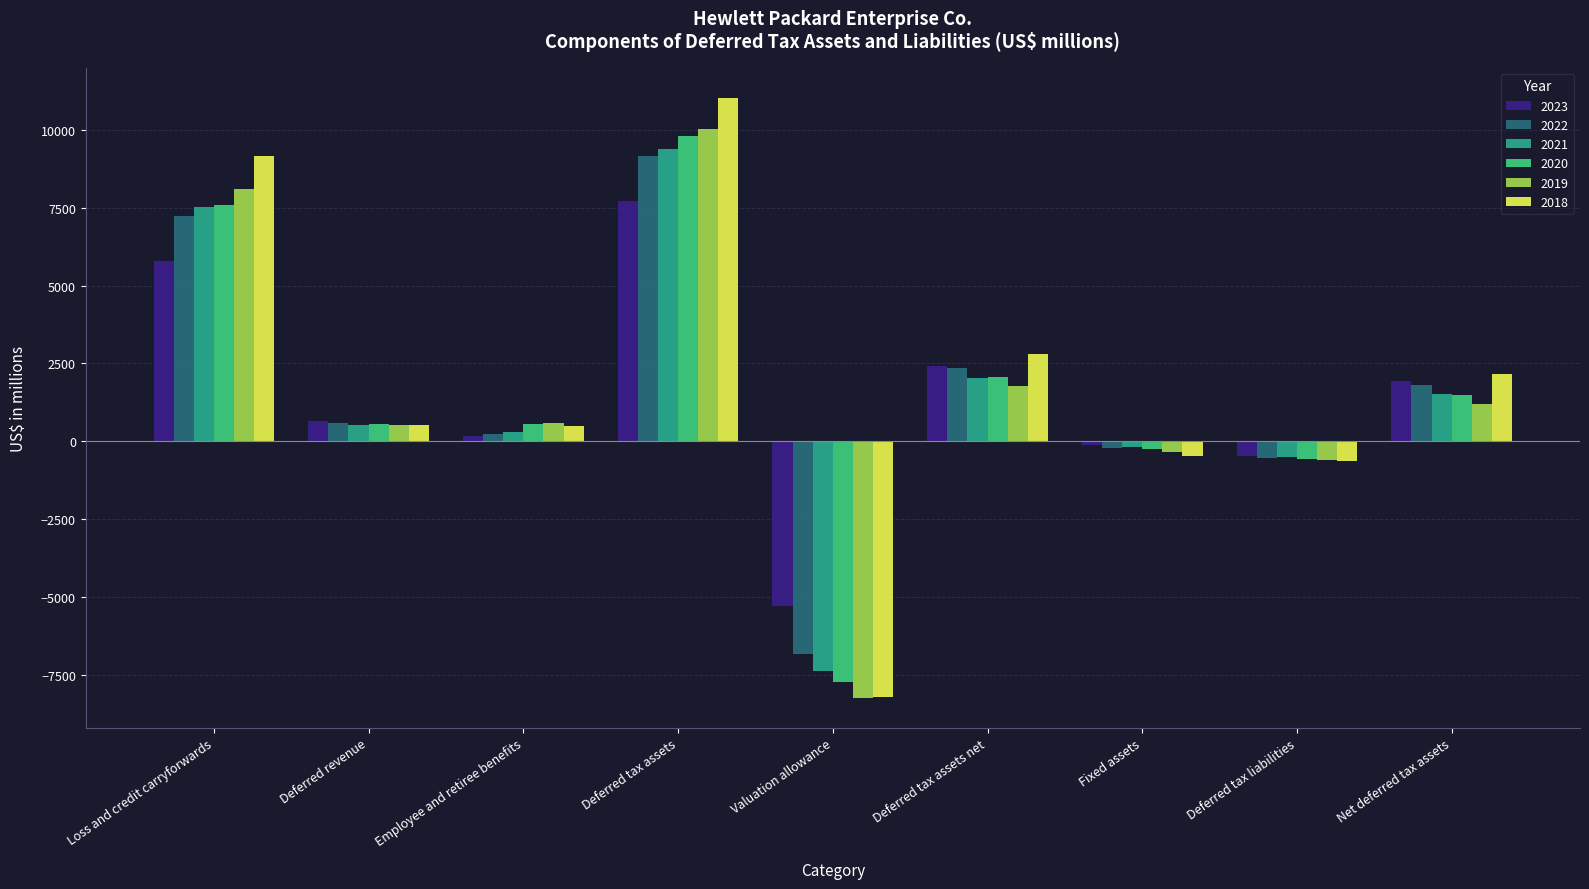

Is it true that 2018 equals 498 at Employee and retiree benefits?

True